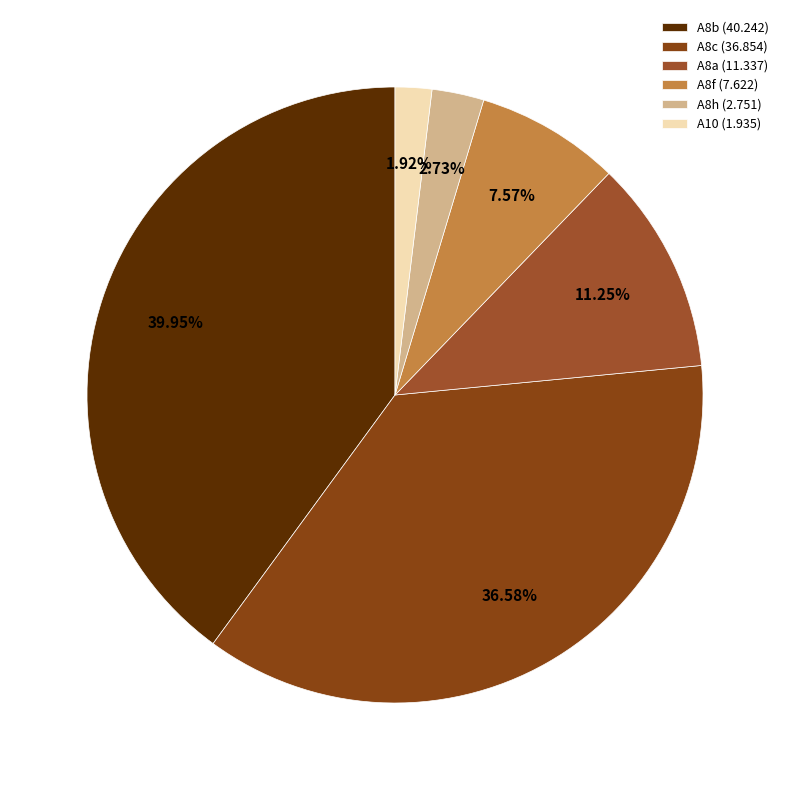

What percentage is the A8c slice, to the nearest percent?

37%